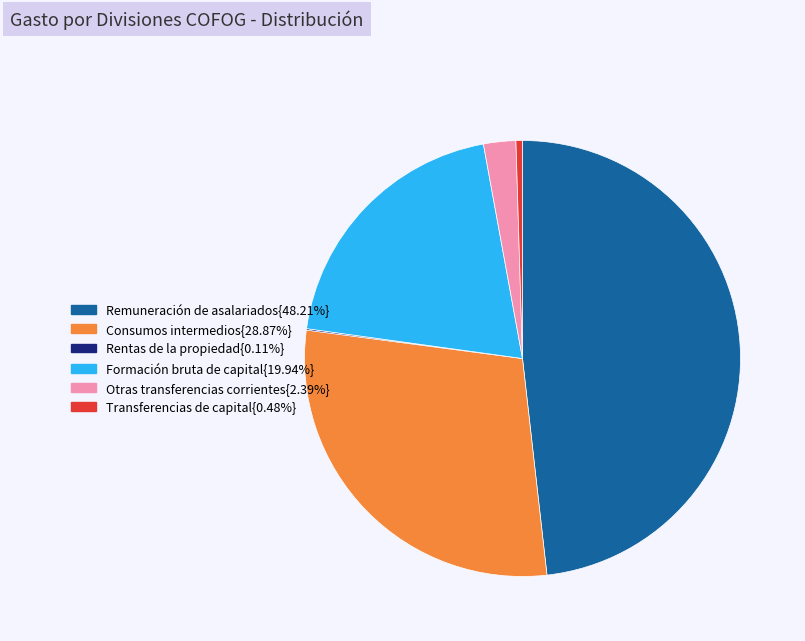

Is there a majority slice in this chart?

No